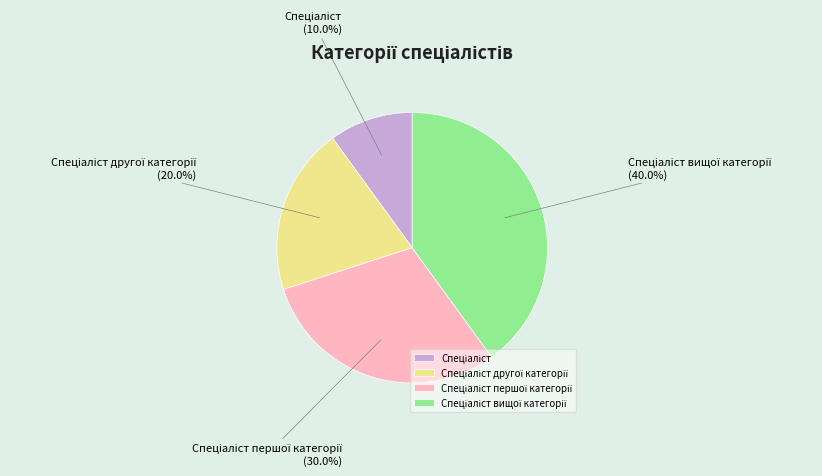

Is there any slice that represents more than half of the pie?

No